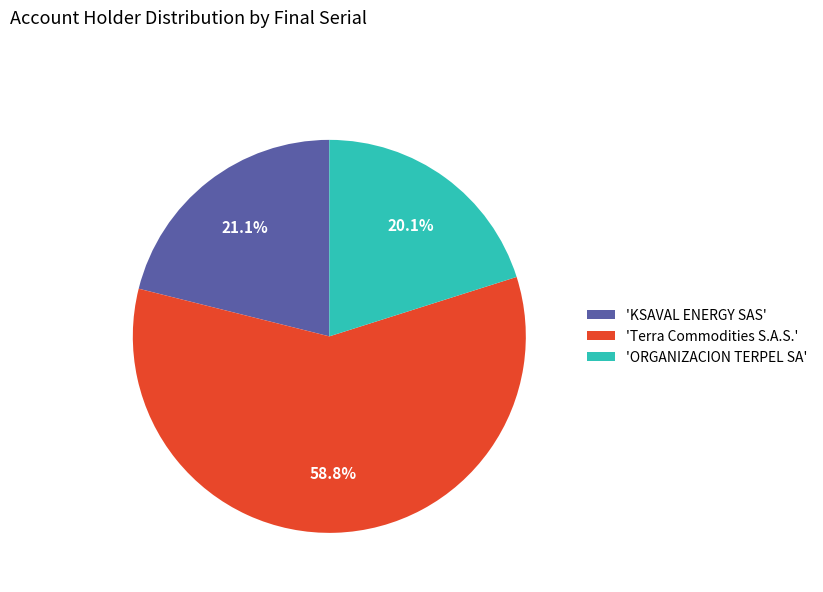

Does any single category account for the majority?

Yes